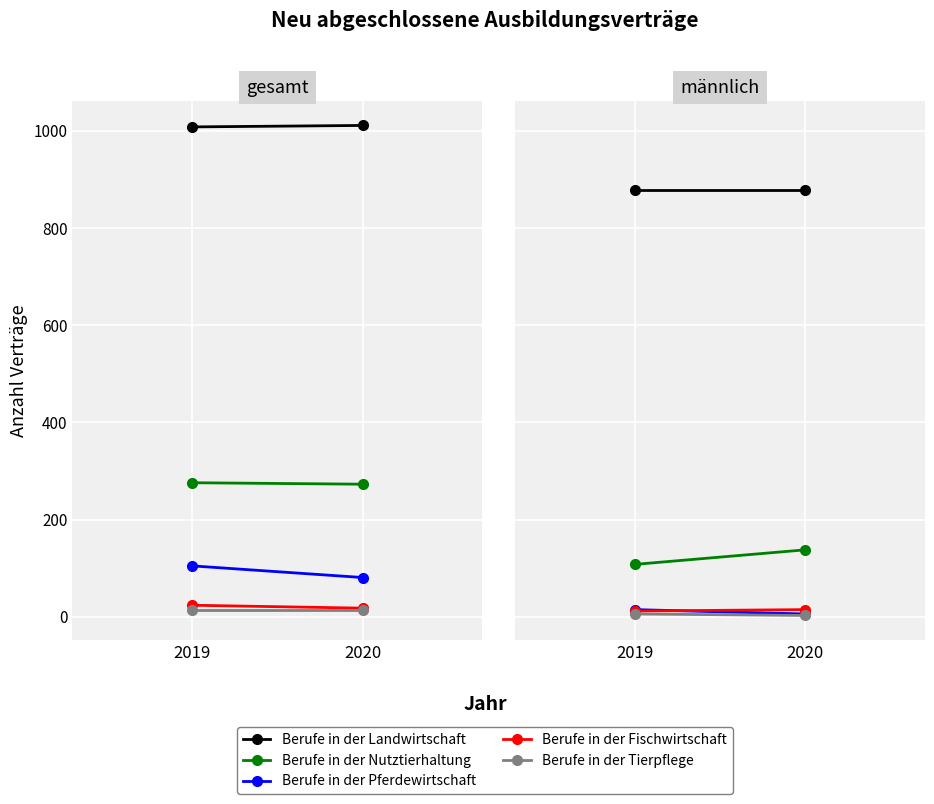

What is the greatest value displayed?

879